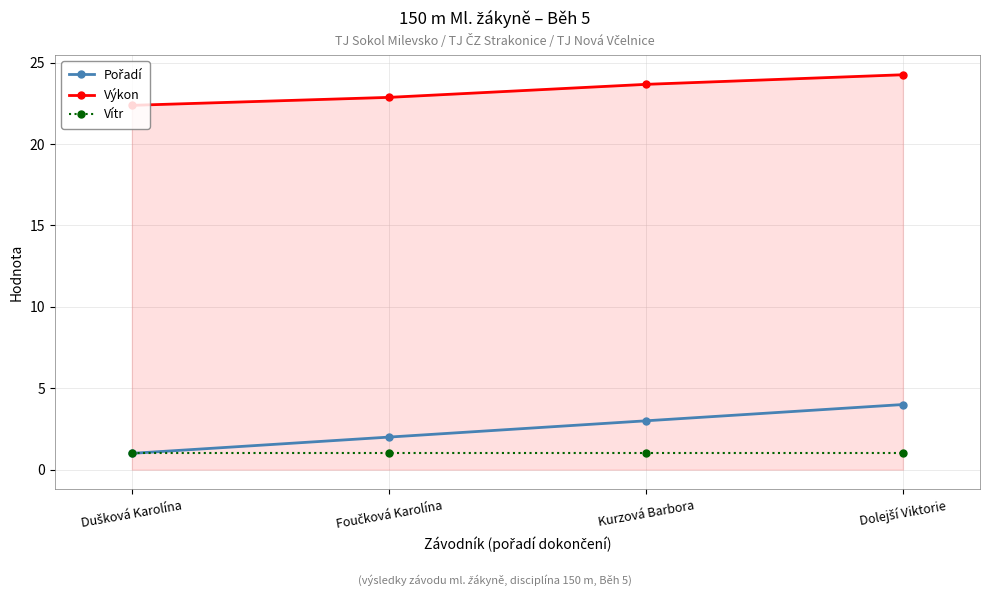

What position from the left is Kurzová Barbora?

3